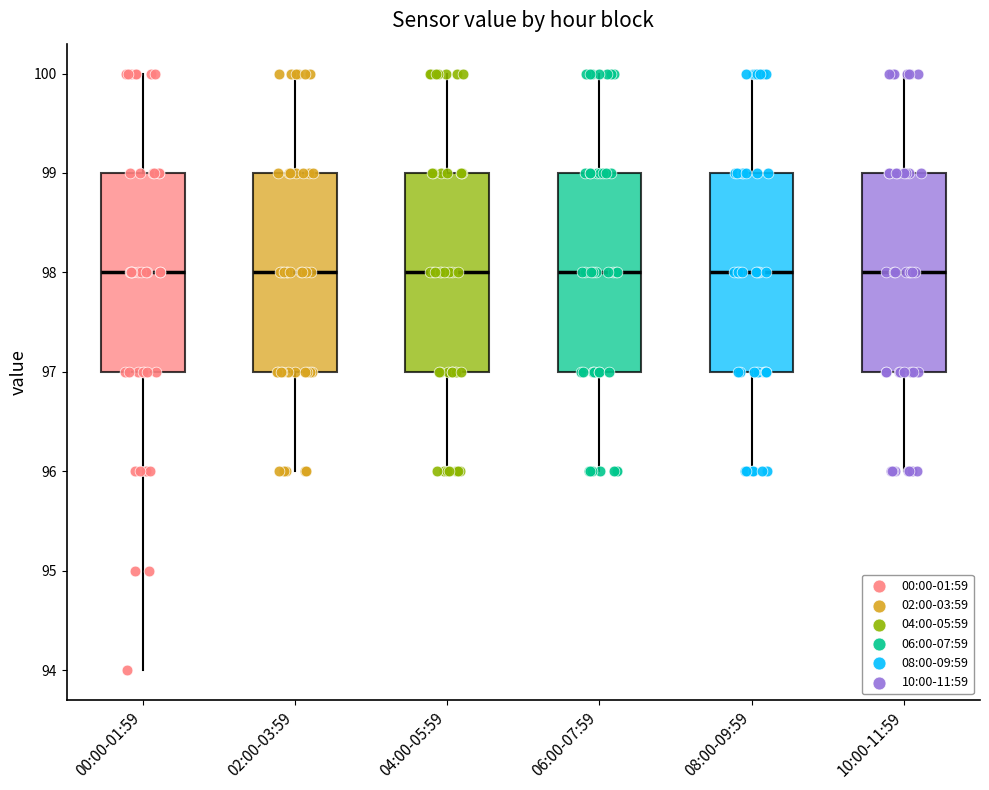

Where does the lower whisker of the box for 06:00-07:59 end on the y-axis? The values are not printed on the chart, so give them approximately, as read against the axis.

96